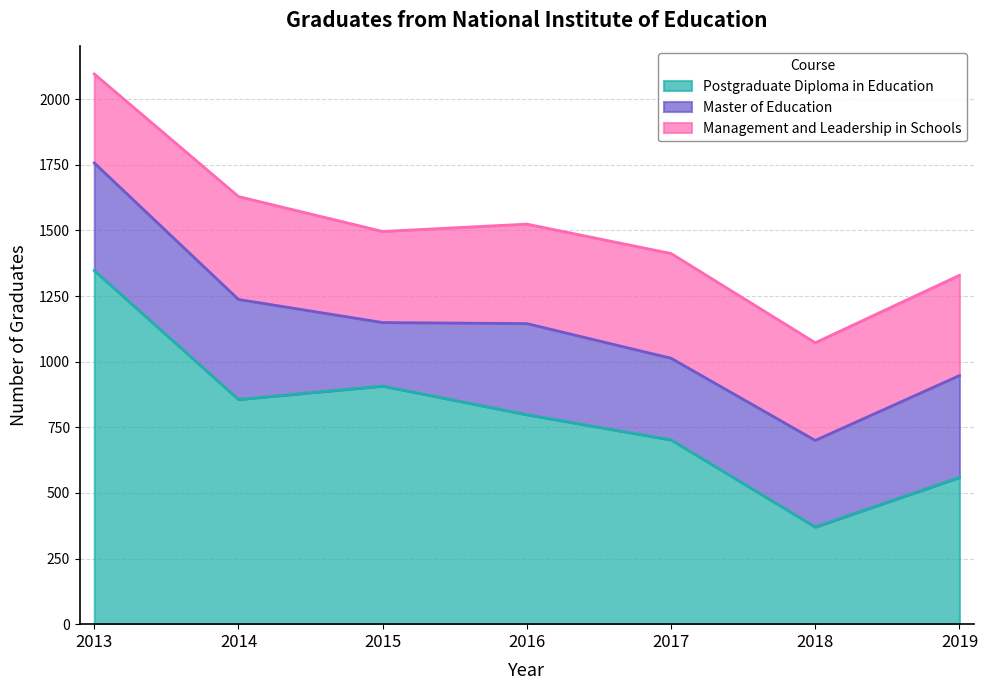

True or false: Master of Education has a value of 702 at 2013.

False